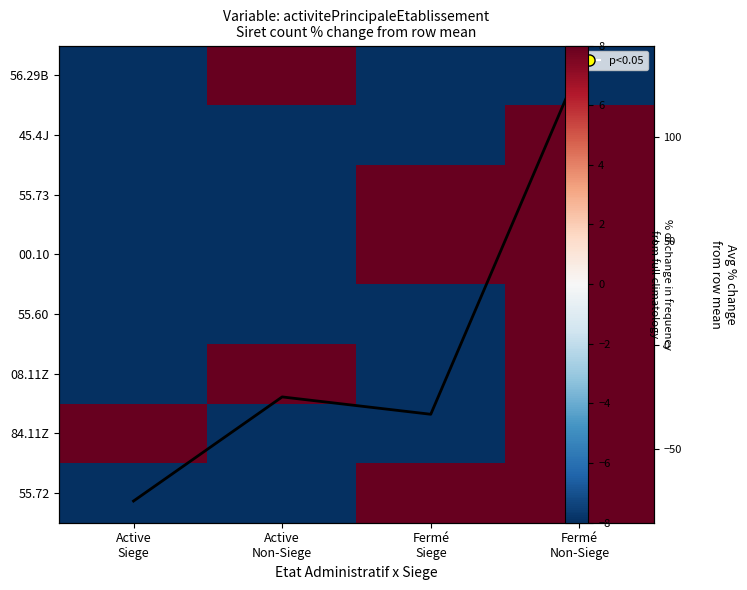

Is the value of 55.73 at Active Siege greater than the value of 00.10 at Fermé Siege?

No